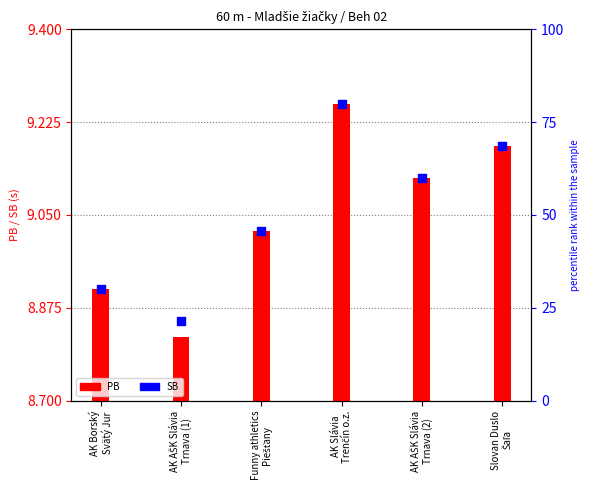

Which has a higher value, AK AŠK Slávia
Trnava (2) or Funny athletics
Piešťany?

AK AŠK Slávia
Trnava (2)